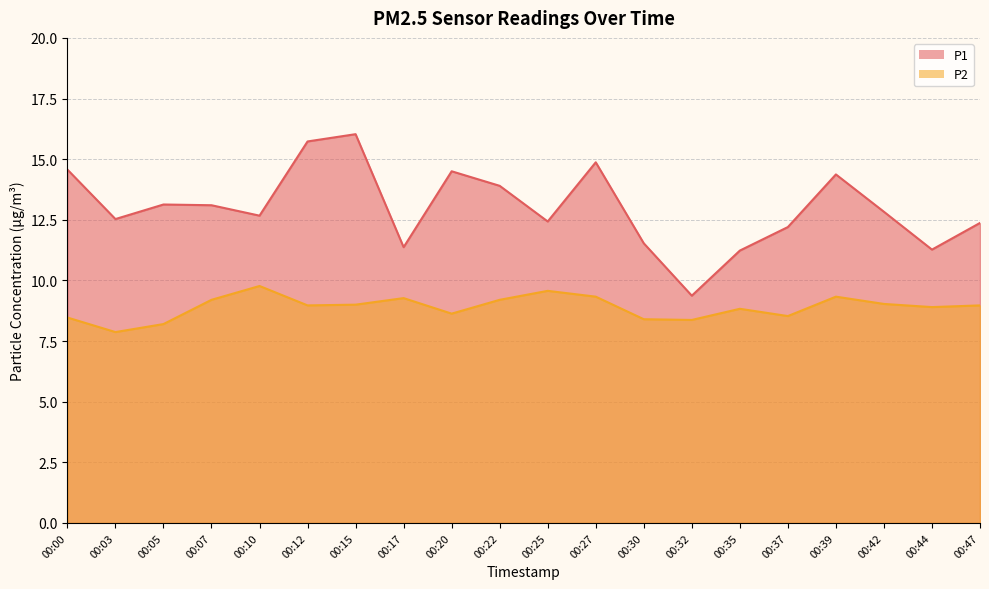

Is it true that P1 equals 14.4 at 00:39?

True